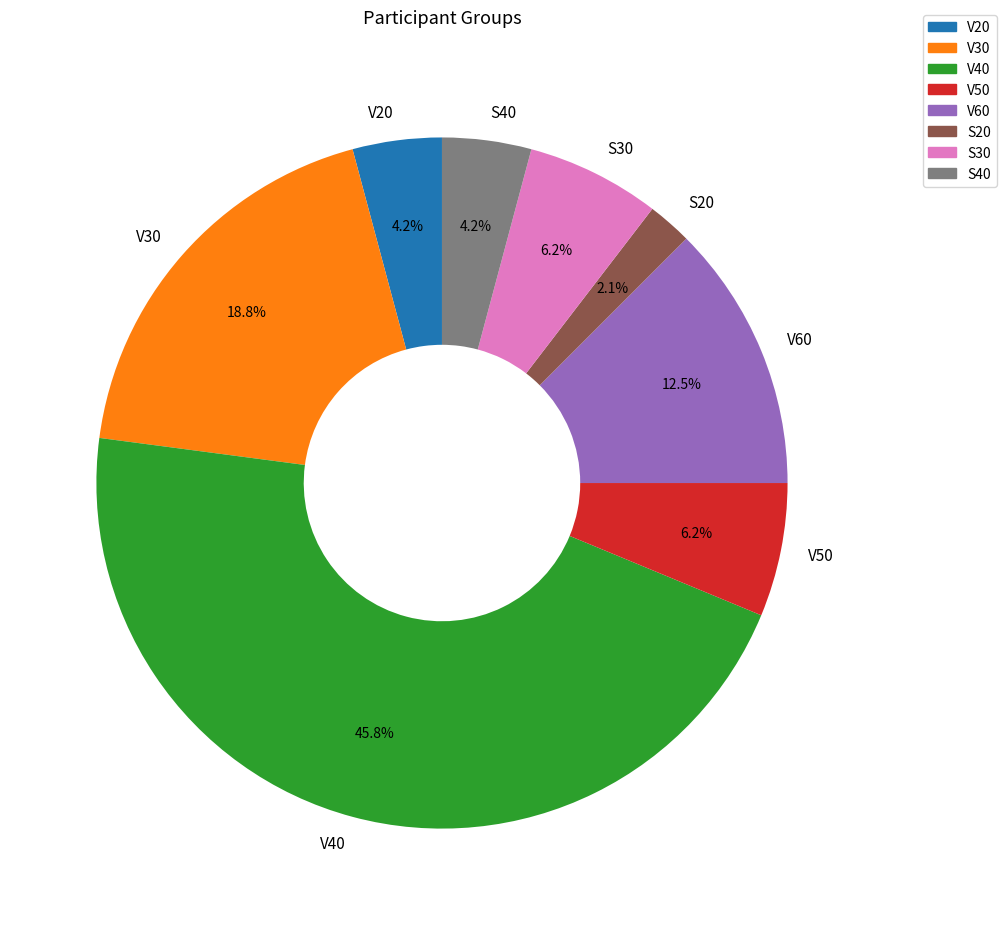

Between S20 and V40, which is larger?

V40